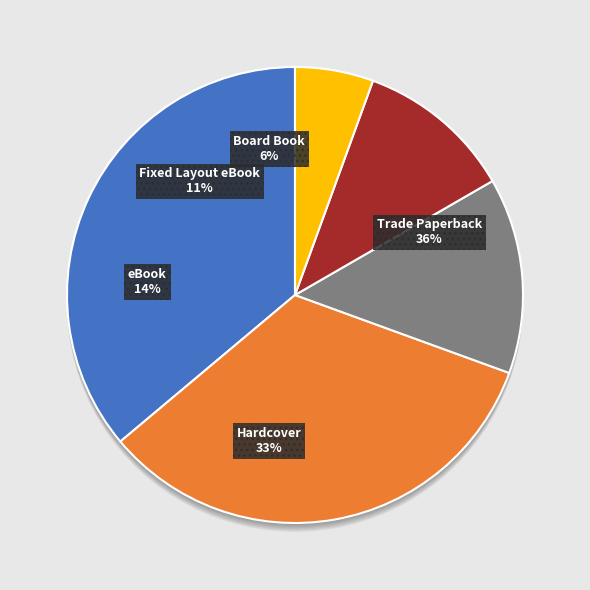

Which category has the smallest portion of the pie?

Board Book